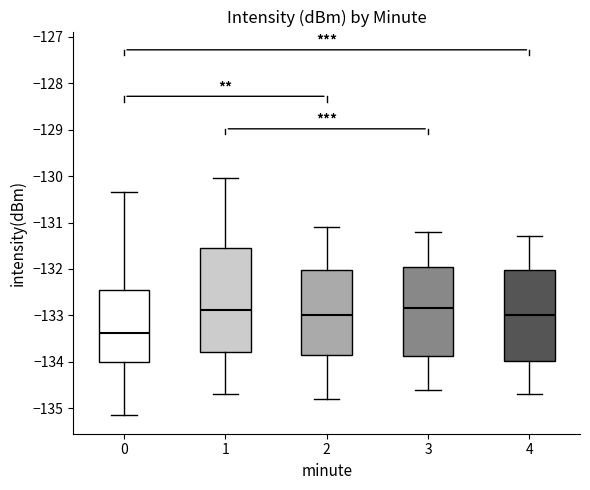

Where does the lower whisker of the box at x = 4 end on the y-axis? The values are not printed on the chart, so give them approximately, as read against the axis.

-134.7